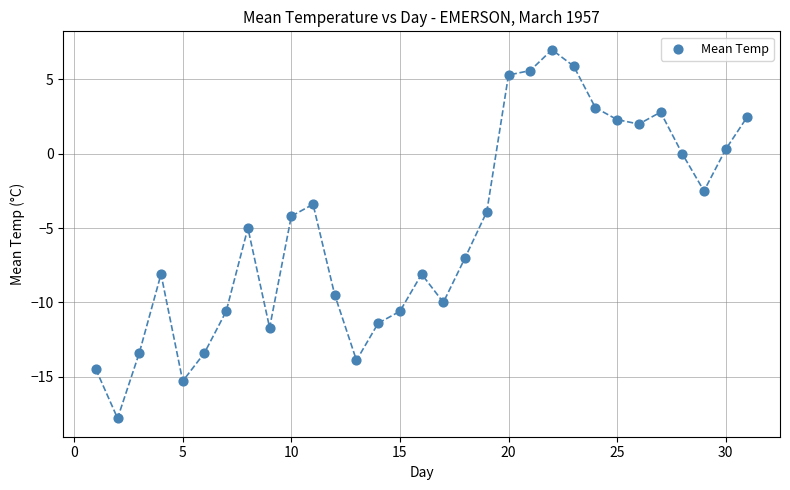

What is the range of Y values (max minus min)?

24.8